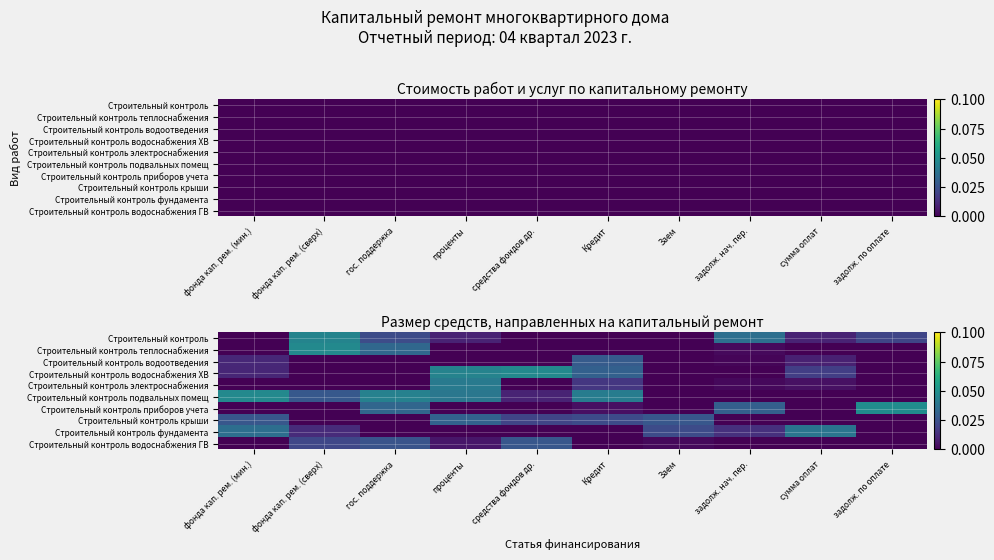

How many values in the Строительный контроль фундамента series exceed 0?

5